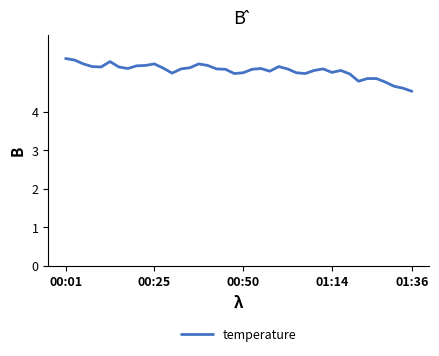

What is the average value?

5.1